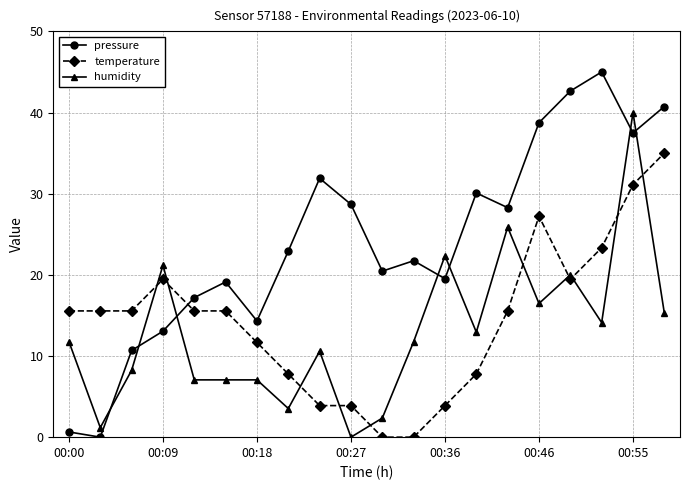

Which series has the largest total across all categories?

pressure